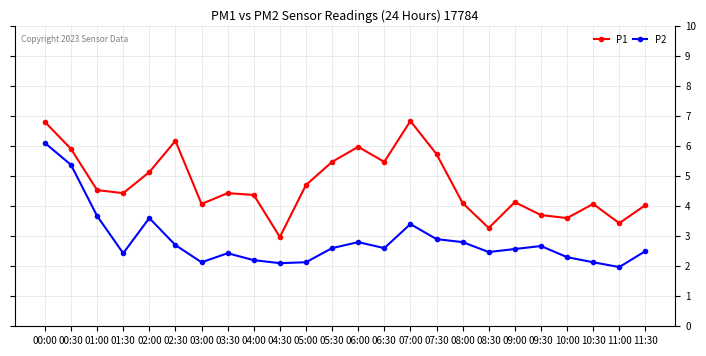

What are all the series names shown in the legend?

P1, P2